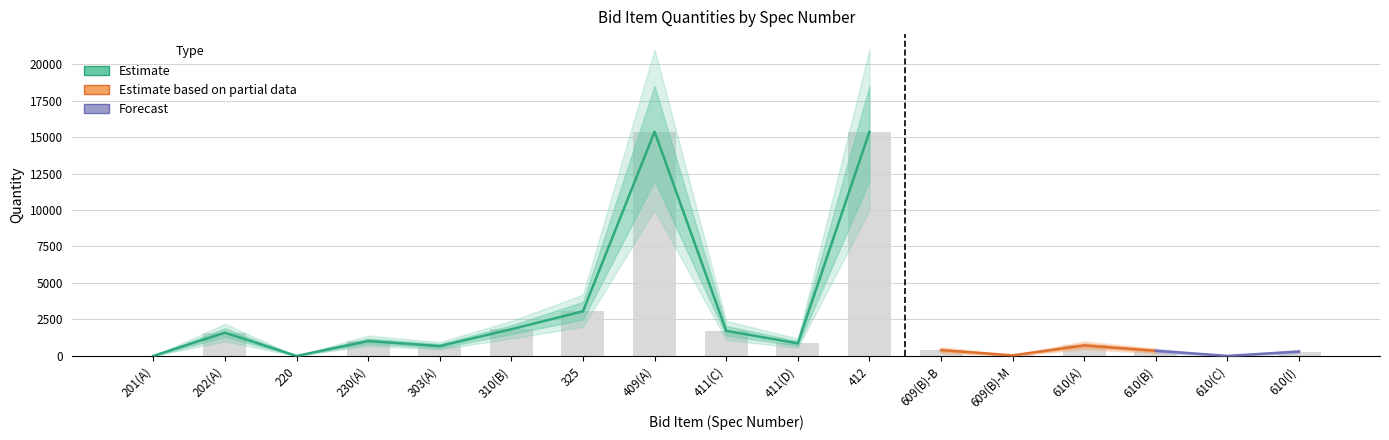

Where is Quantity_upper nearest to the value 9250?

325